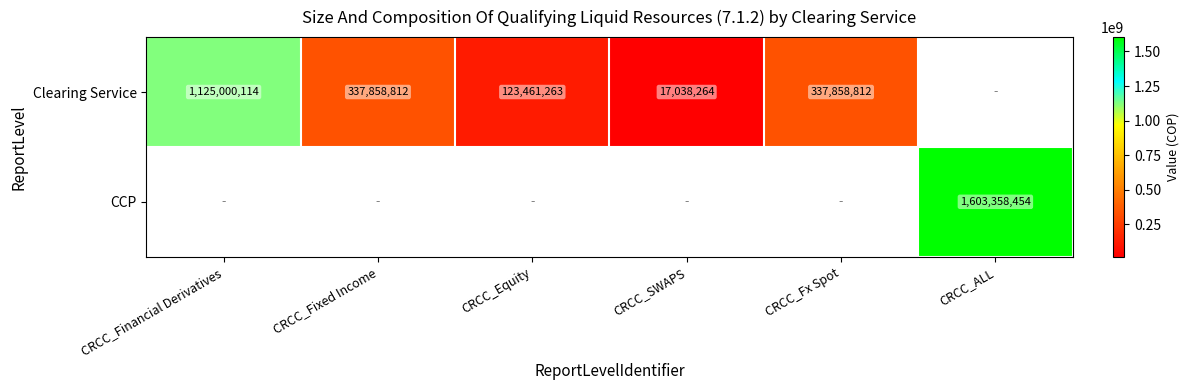

Is the value of CCP at CRCC_SWAPS greater than the value of Clearing Service at CRCC_Fixed Income?

No